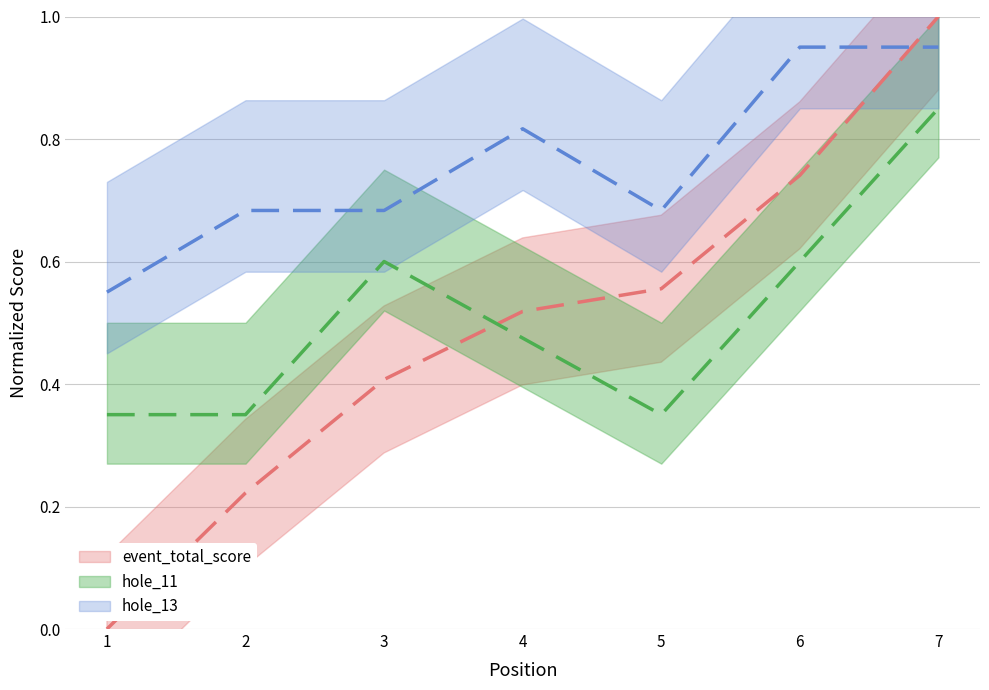

Rank the series at 4 from highest to lowest value.

hole_13, event_total_score, hole_11